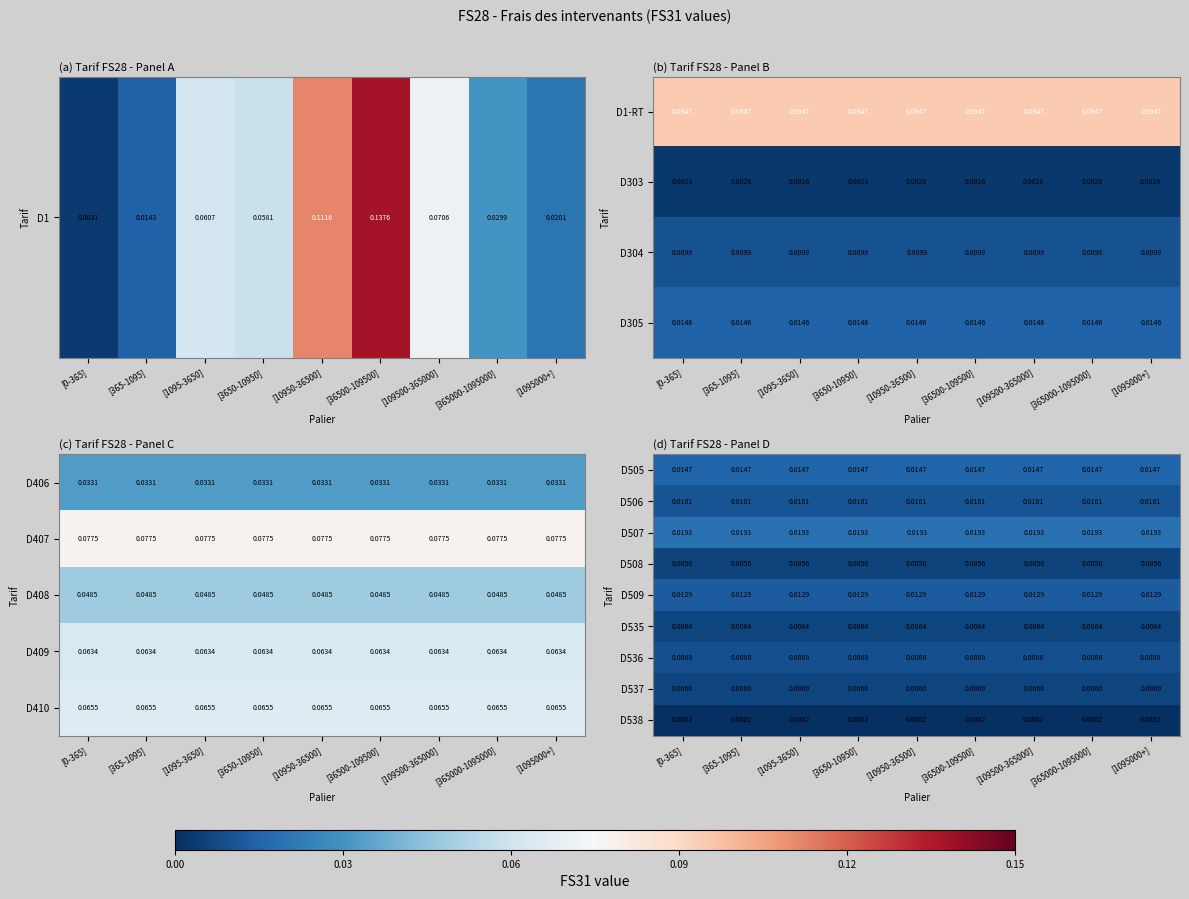

Is the value of D537 at [109500-365000] greater than the value of D535 at [365000-1095000]?

No